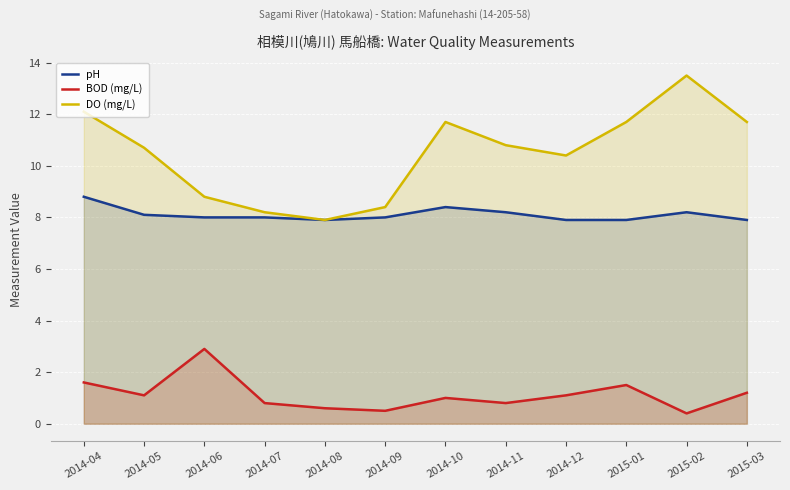

What are all the series names shown in the legend?

pH, BOD (mg/L), DO (mg/L)